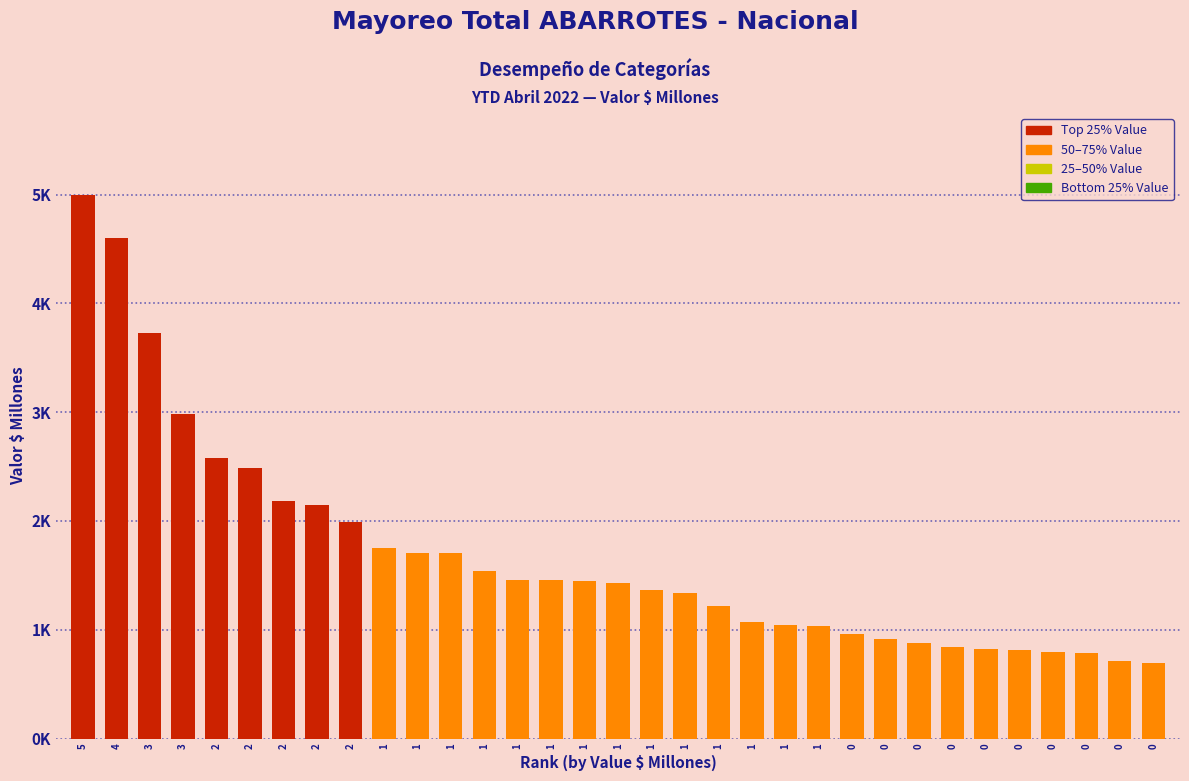

Does the chart contain any negative values?

No